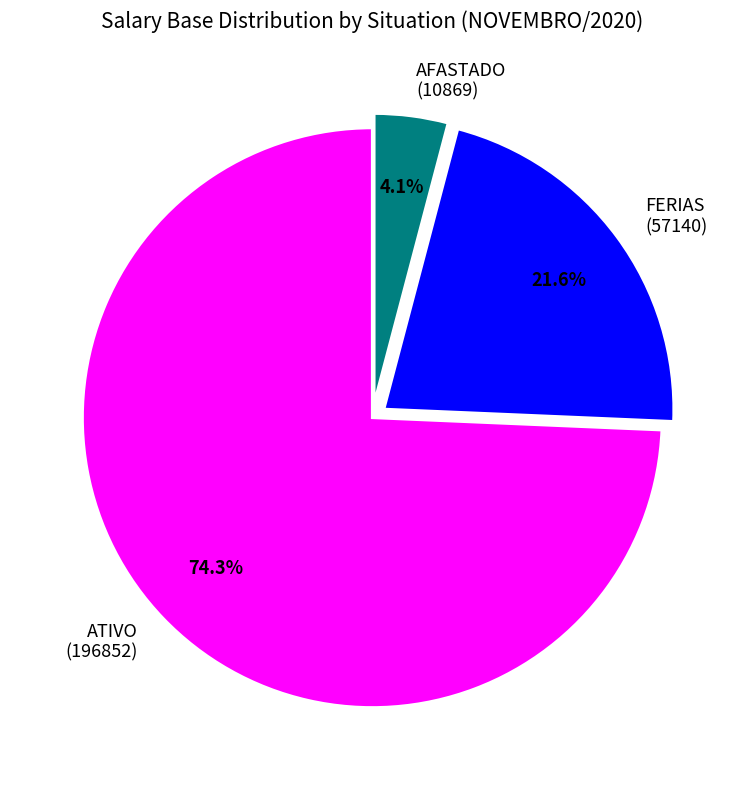

Does any single category account for the majority?

Yes